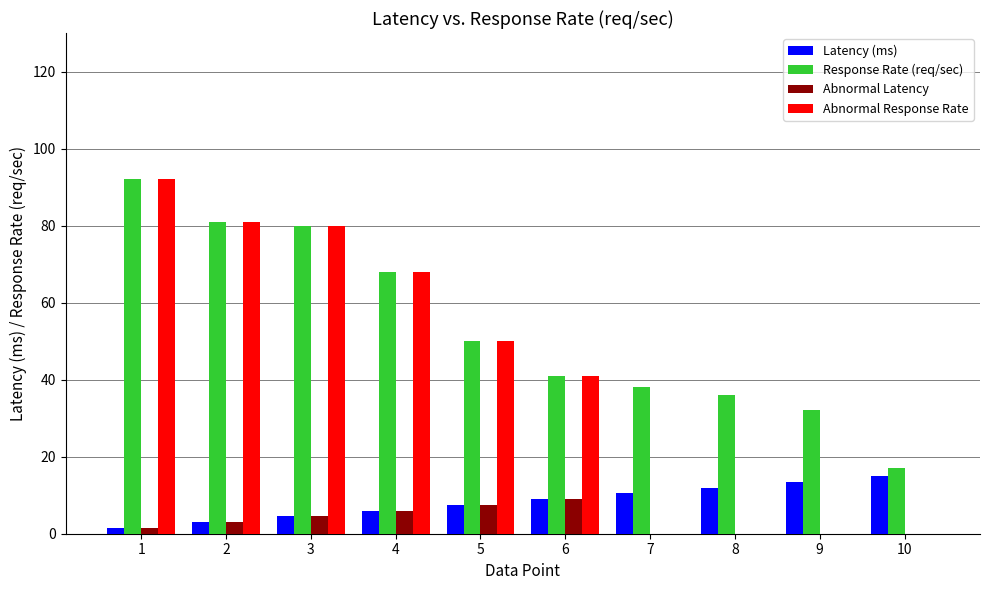

What are all the series names shown in the legend?

Latency (ms), Response Rate (req/sec), Abnormal Latency, Abnormal Response Rate